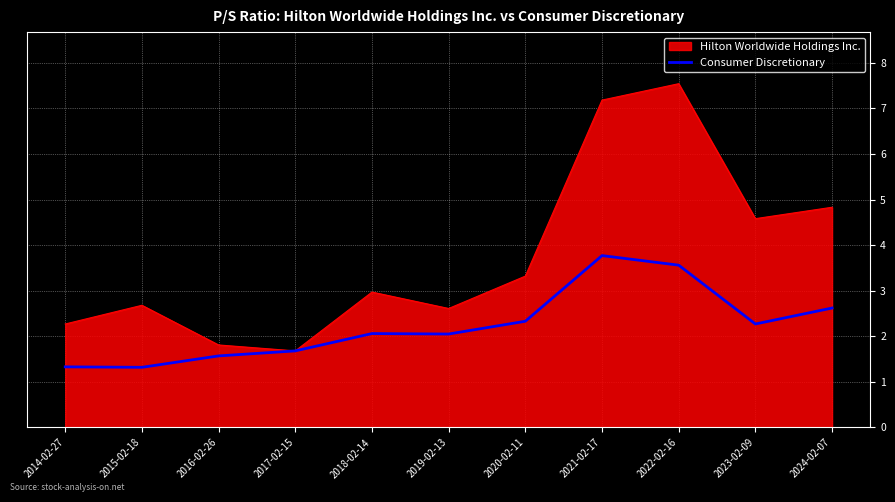

The Consumer Discretionary series shows 2.1 at 2015-02-18. True or false?

False